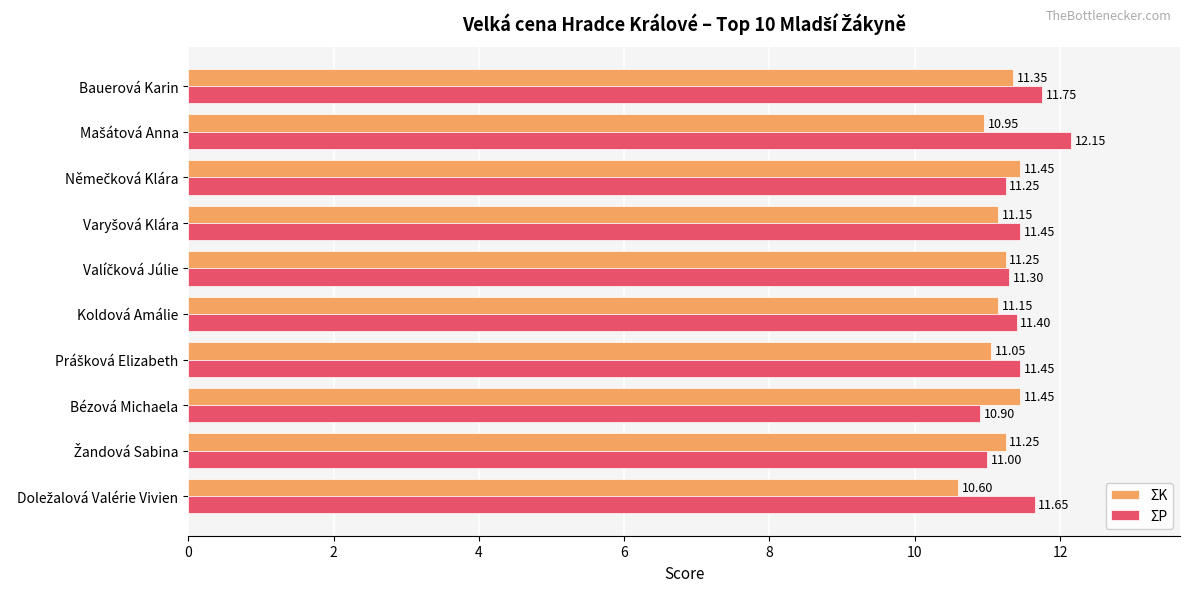

What is the sum of all ΣK values?

111.7